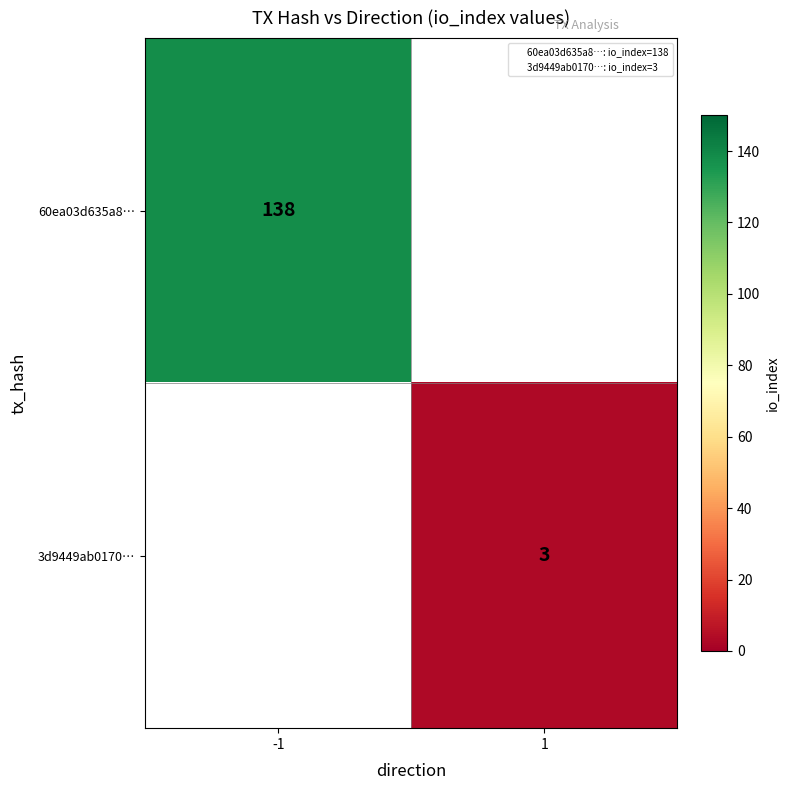

Is the value of 60ea03d635a8… at 1 greater than the value of 3d9449ab0170… at 1?

No